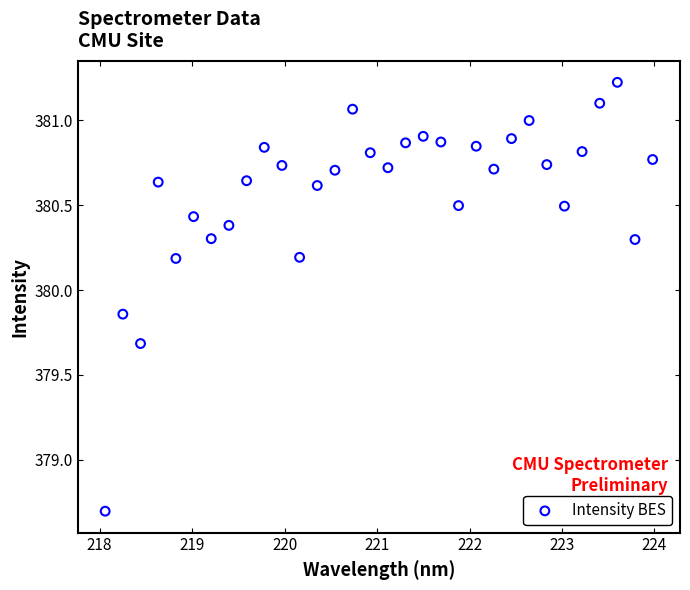

What is the range of X values (max minus min)?

5.9